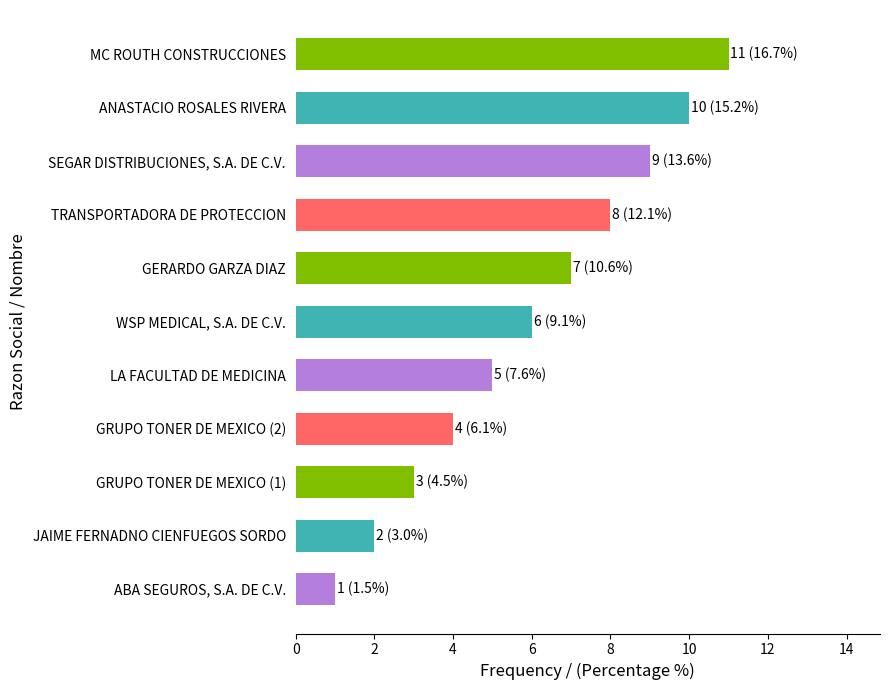

Where is the data nearest to the value 6?

WSP MEDICAL, S.A. DE C.V.